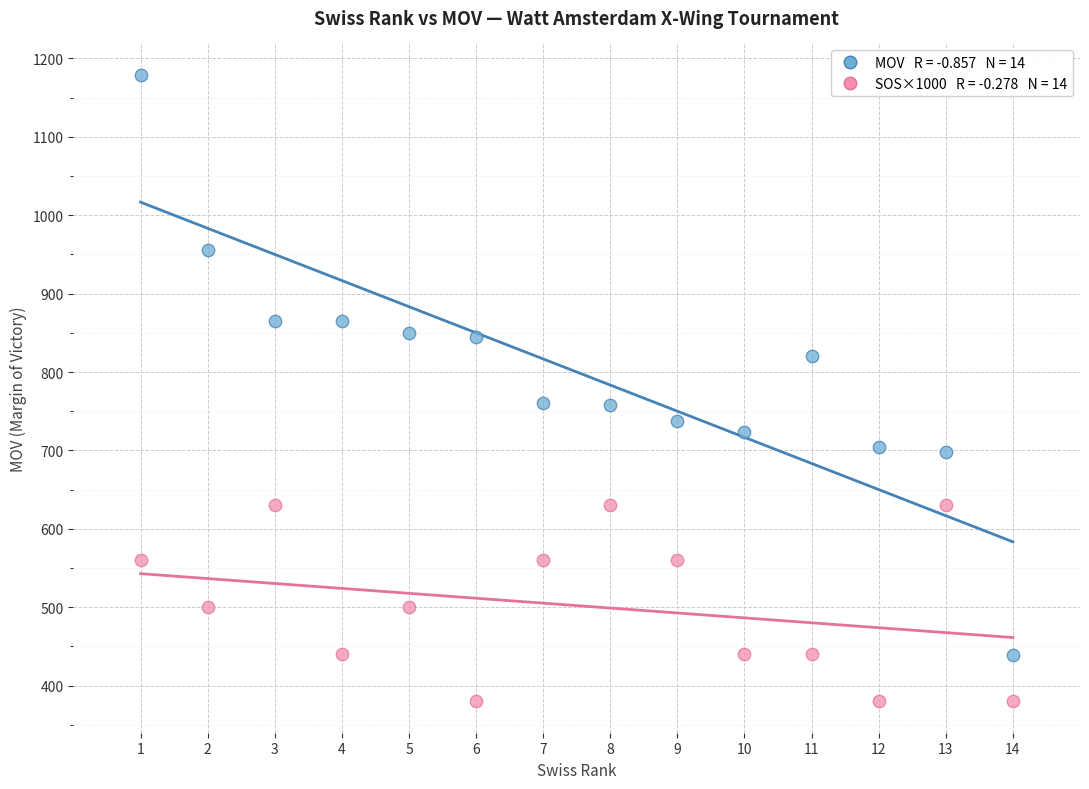

Across all data points, what is the range of Y values (max minus min)?

799